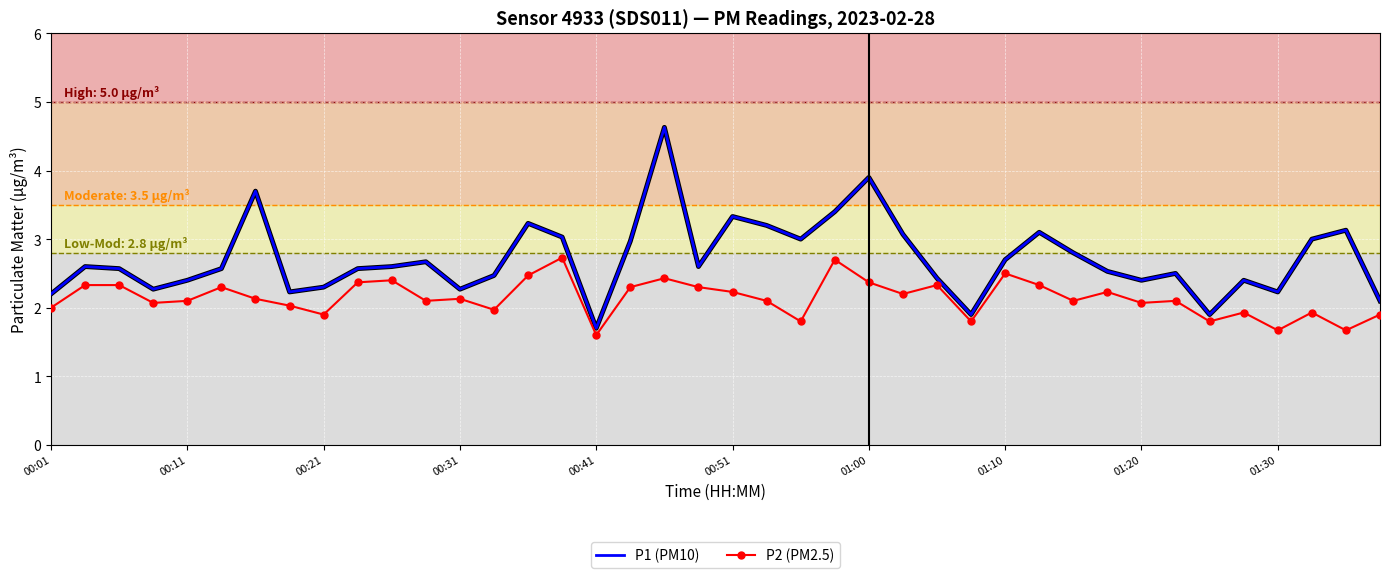

What is the difference between the maximum and minimum values in the P1 (PM10) series?

2.9